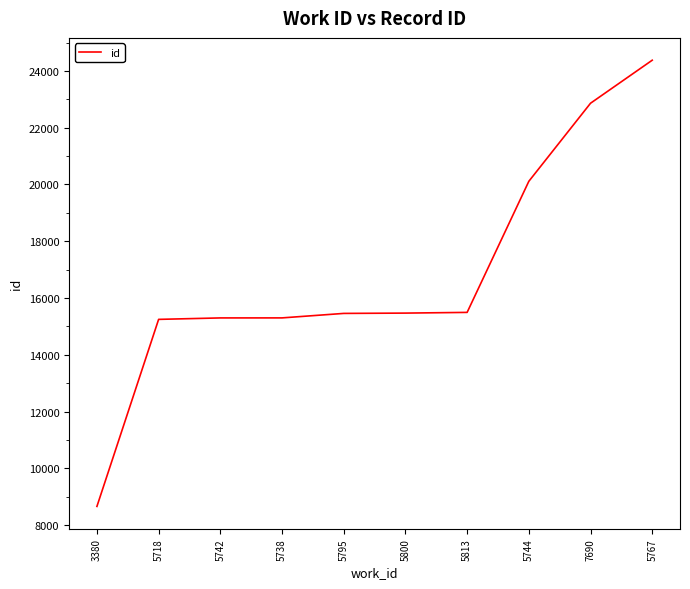

What is the difference between the values at 5742 and 5800?

170